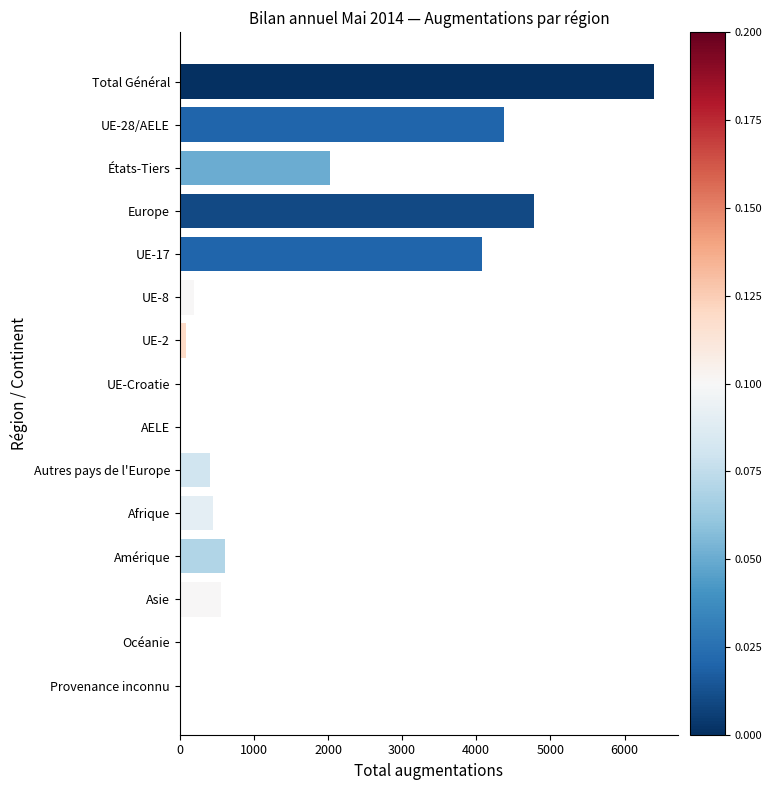

Approximately how many times larger is the value at Total Général compared to UE-8?

34.2